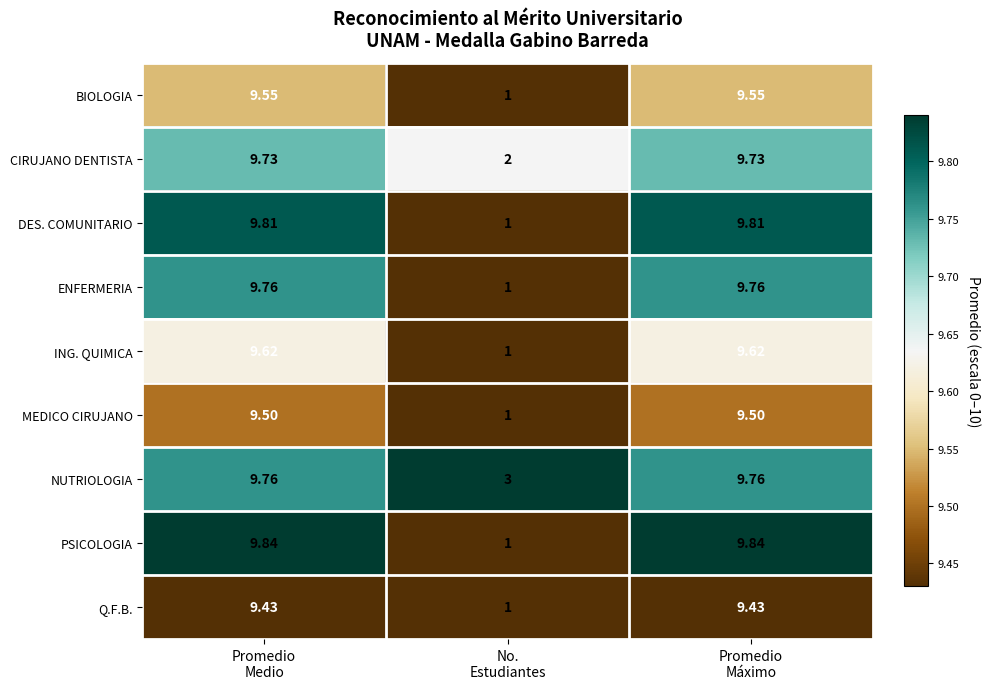

At how many categories does at least one series exceed 9?

2